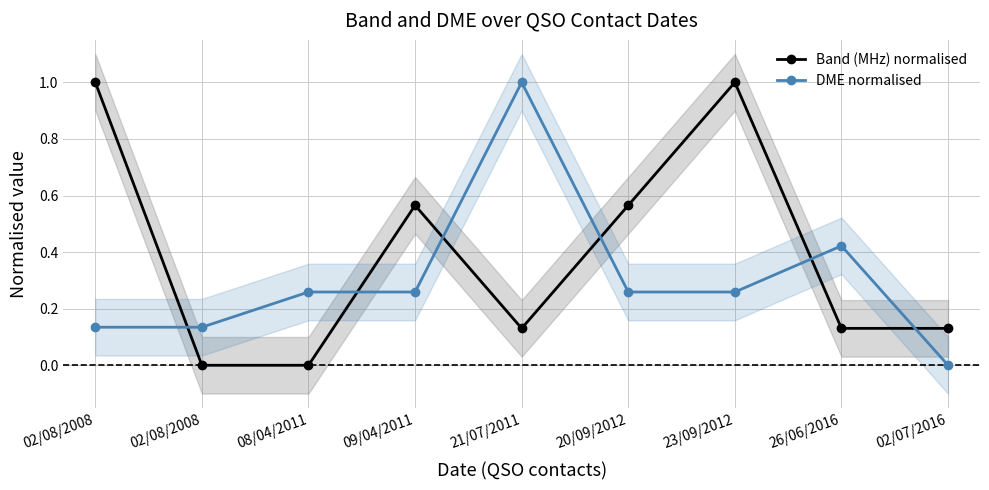

True or false: Band (MHz) normalised and DME normalised cross at least once.

True